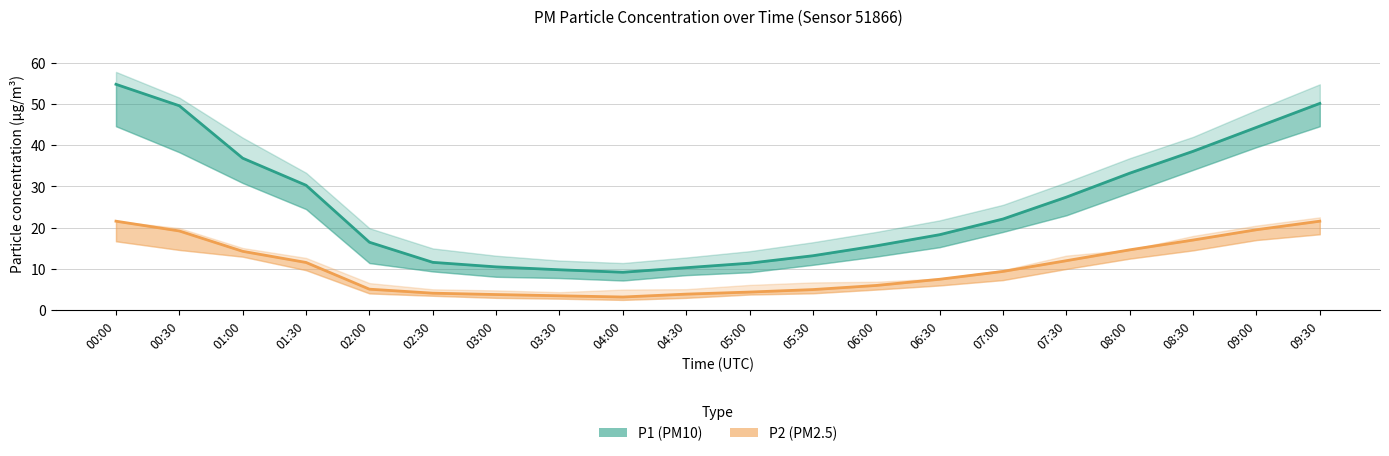

At how many categories does at least one series exceed 9?

20